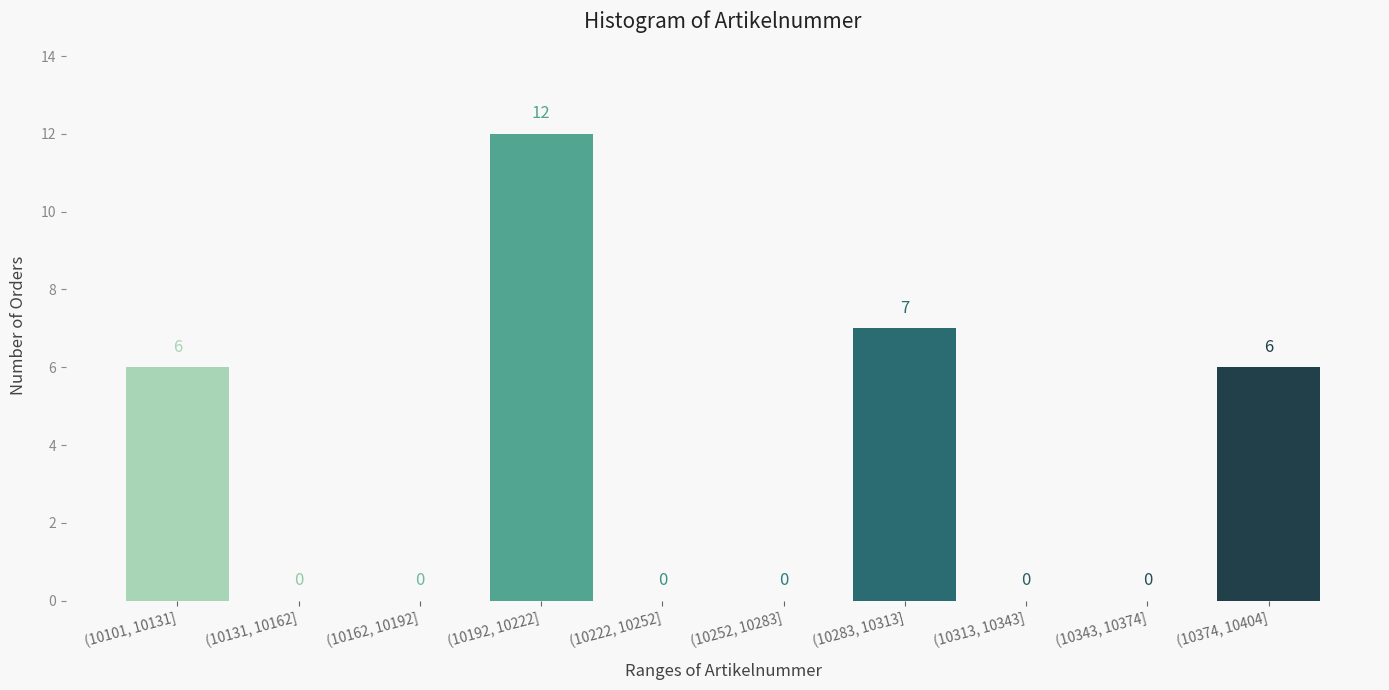

Reading right to left, what are all the values shown in this chart?

(10374, 10404]=6	(10343, 10374]=0	(10313, 10343]=0	(10283, 10313]=7	(10252, 10283]=0	(10222, 10252]=0	(10192, 10222]=12	(10162, 10192]=0	(10131, 10162]=0	(10101, 10131]=6